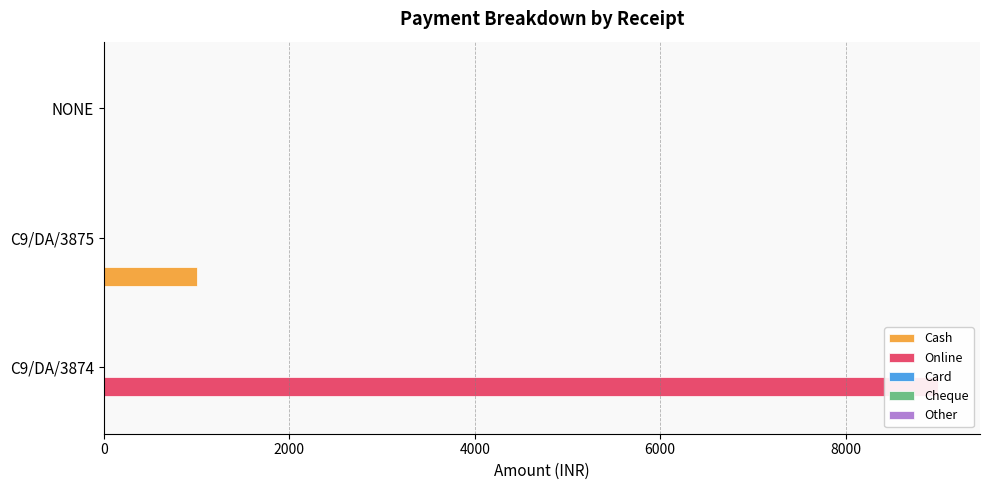

What is the sum of all Card values?

0.4